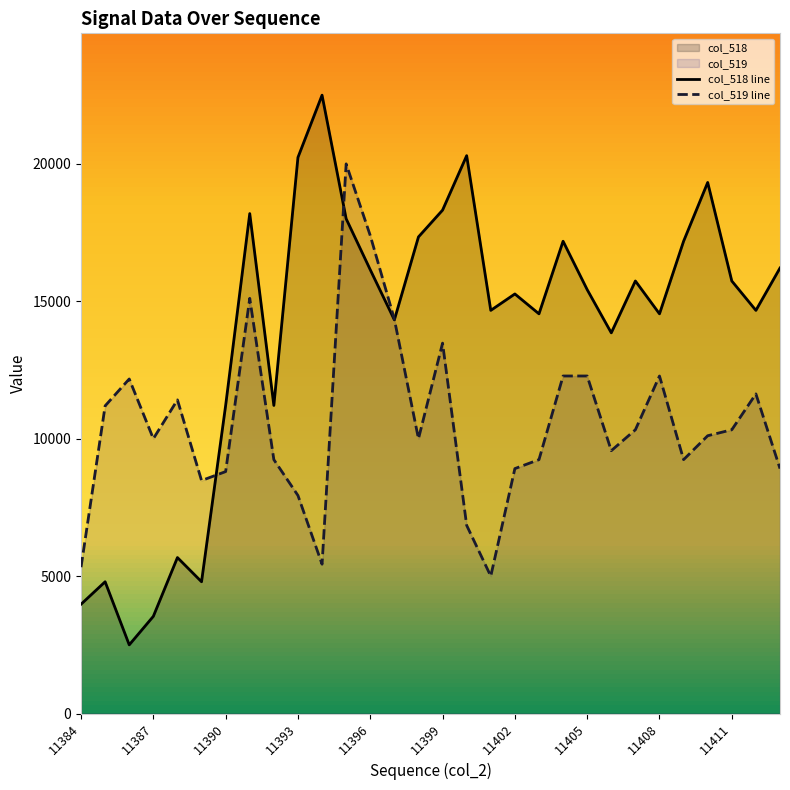

What is the value of the col_519 point at the 26th from the left?

9239.1